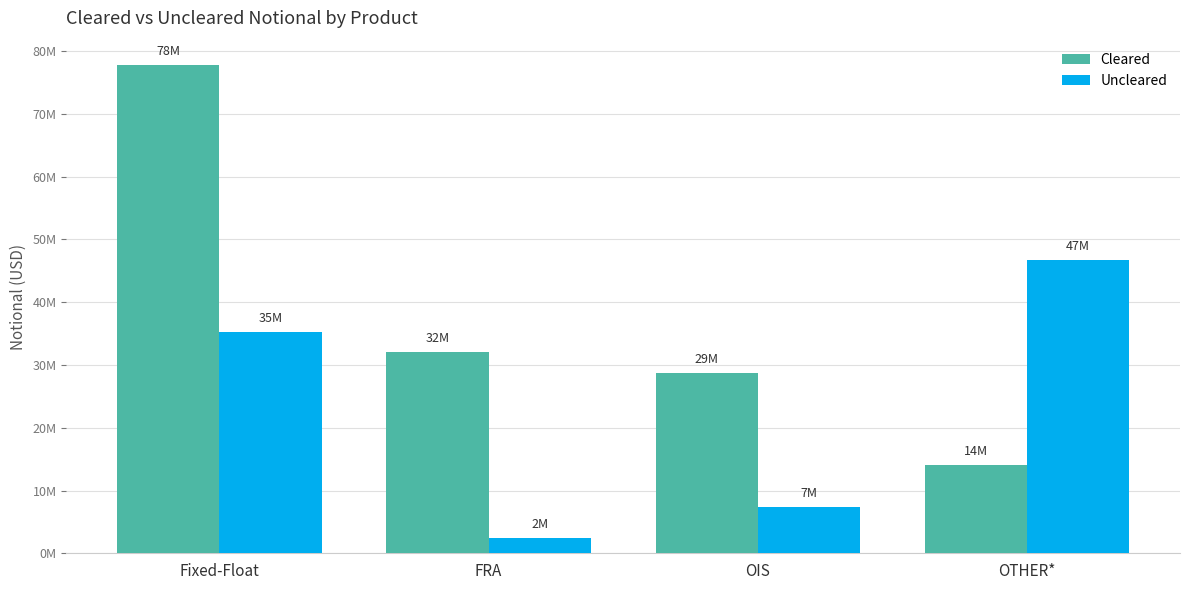

Does the chart contain any negative values?

No